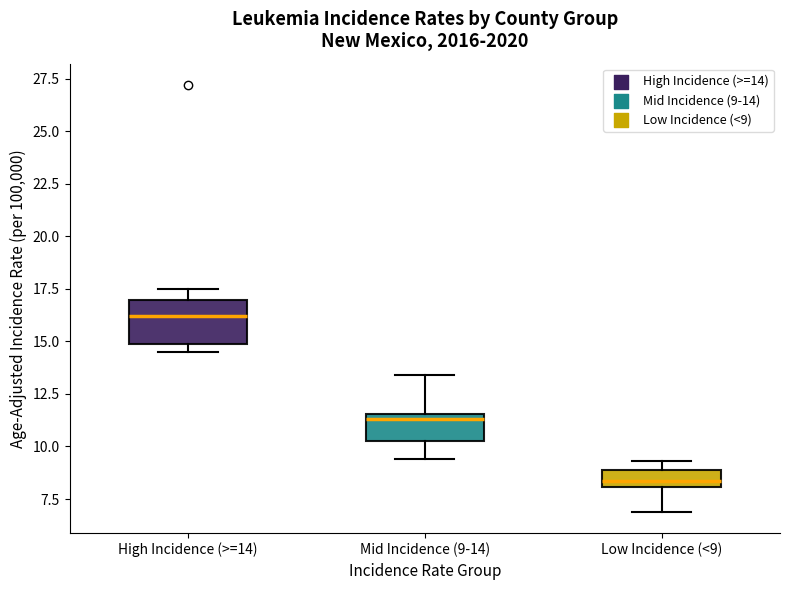

Reading left to right, transcribe this box plot: for each box, give where its median line is, the range the box spans, and where its two whiskers end, as read against the y-axis. The values are not printed on the chart, so give them approximately, as read against the axis.

High Incidence (>=14): median 16.0, box 15.0 to 17.0, whiskers 14.5 to 17.5
Mid Incidence (9-14): median 11.5 (just below the box's upper edge), box 10.5 to 11.5, whiskers 9.5 to 13.5
Low Incidence (<9): median 8.5, box 8.0 to 9.0, whiskers 7.0 to 9.5